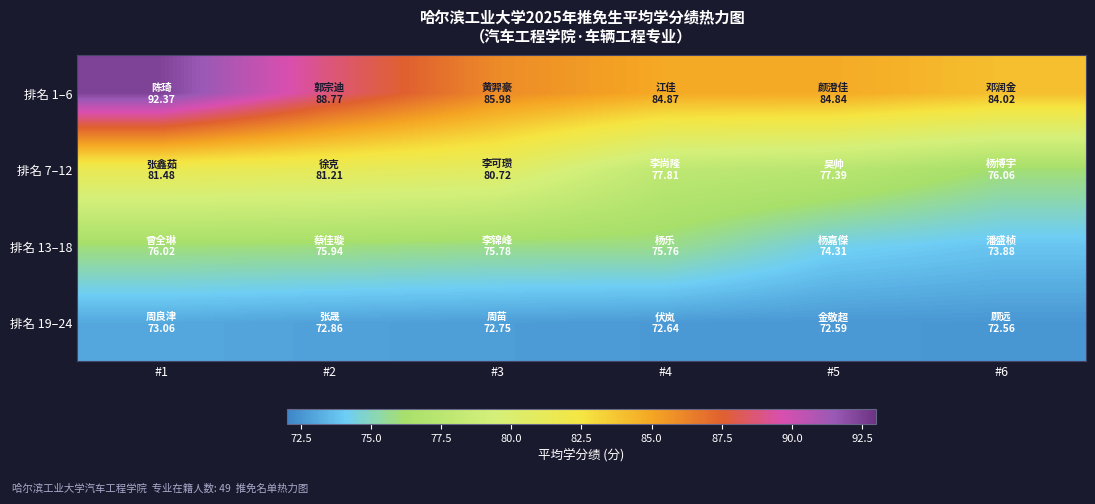

List the series in order of their peak value, lowest first.

排名 19–24, 排名 13–18, 排名 7–12, 排名 1–6